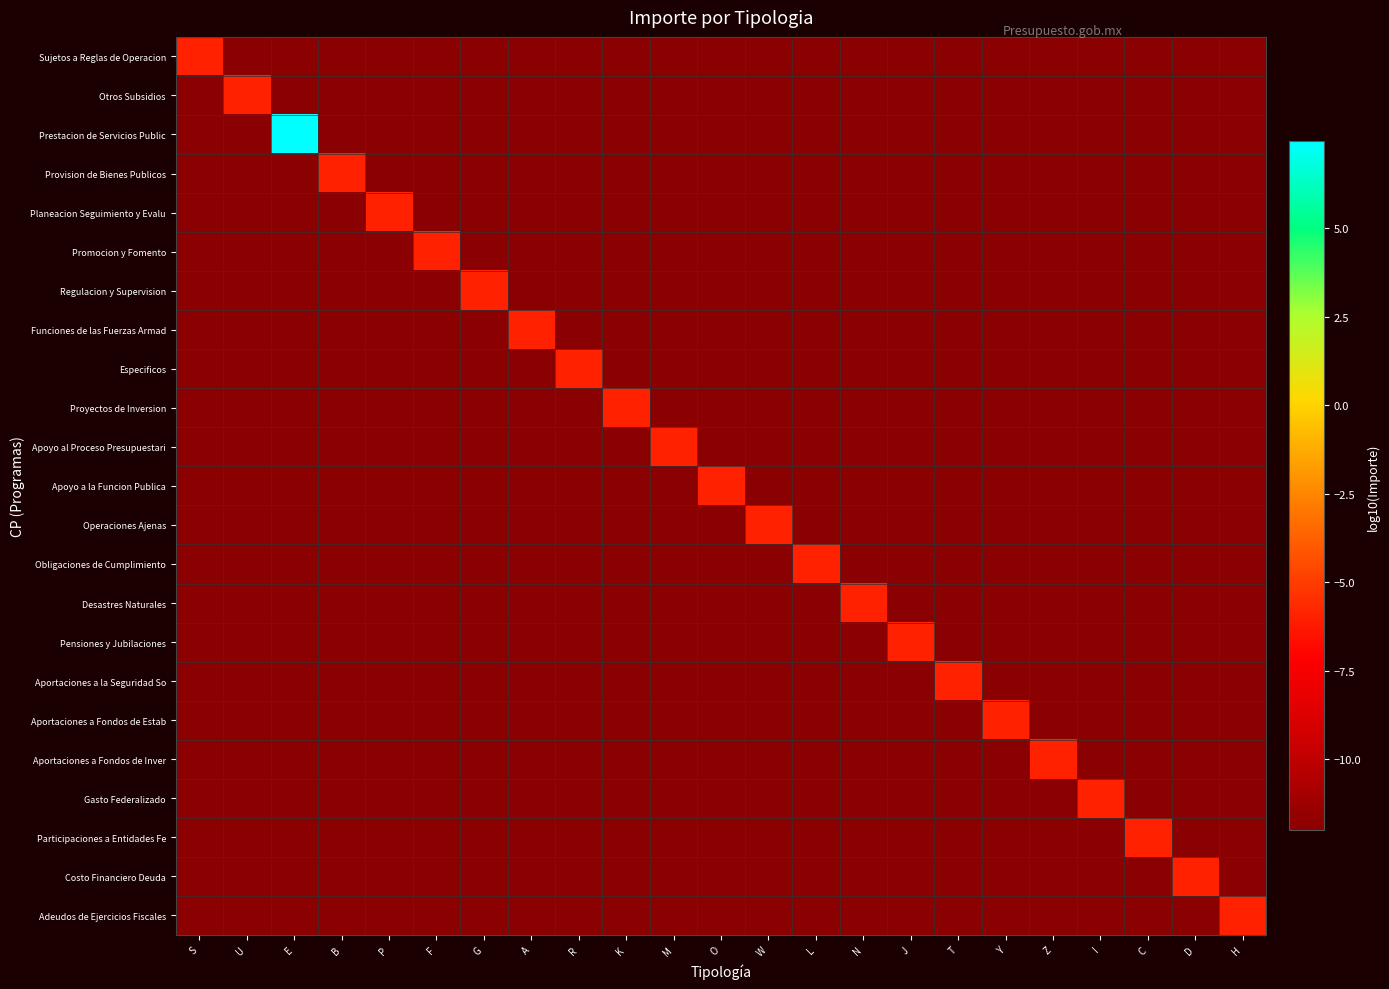

What is the spread (max minus min) of values at W?

6.0